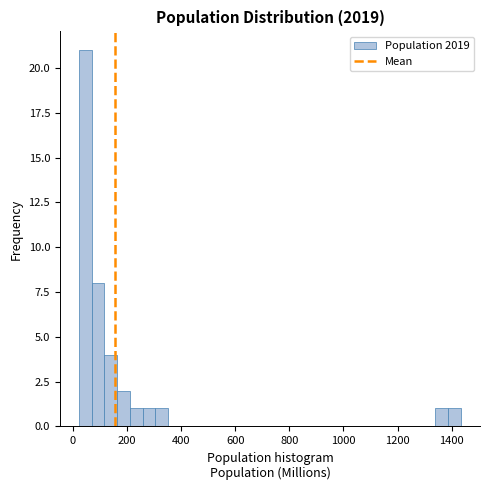

Around what value on the x-axis is the tallest bar? Give the approximate position of its centre, as read against the axis.

40